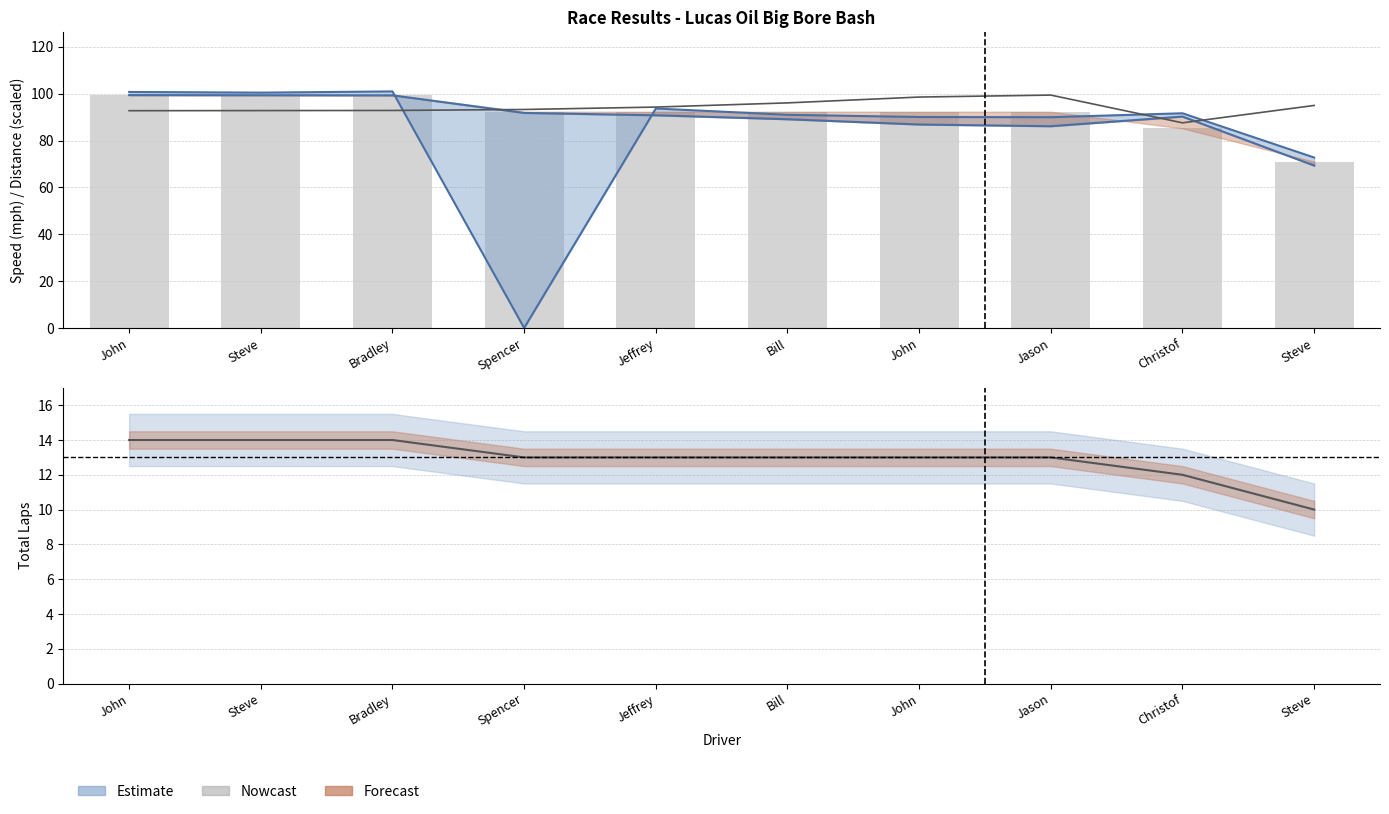

What is the average value of the Total Time (scaled) series?

94.3